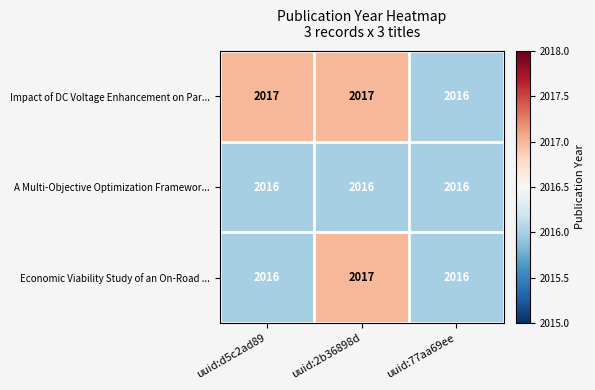

What is the sum of all A Multi-Objective Optimization Framewor... values?

6048